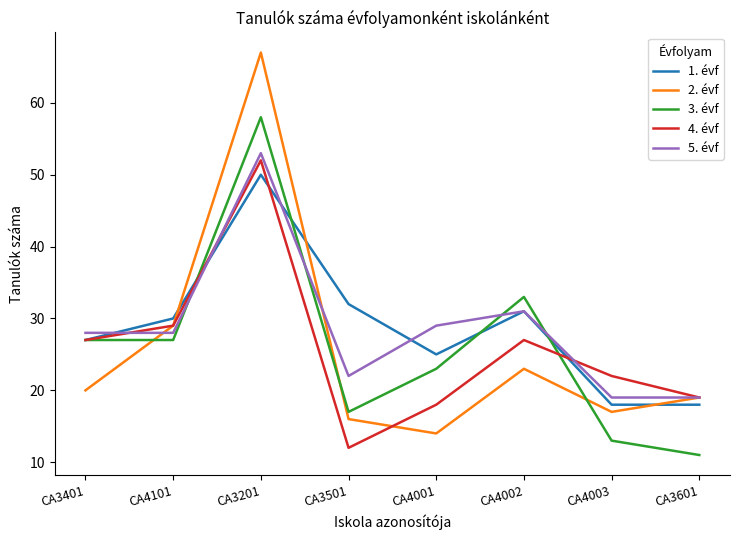

True or false: 5. évf and 1. évf intersect in this chart.

True